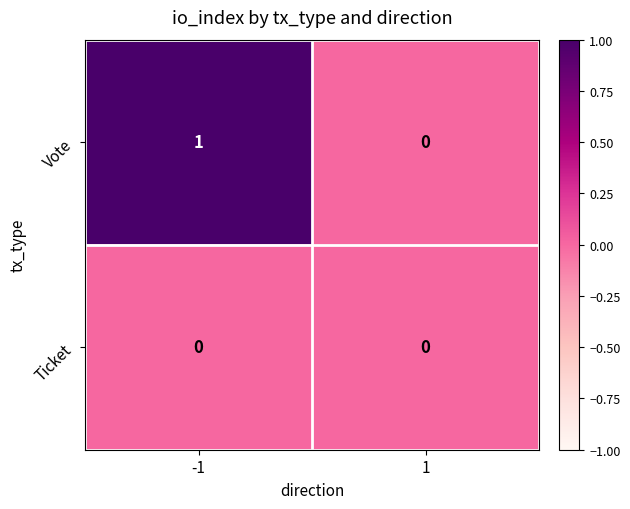

Which series has the largest range (max minus min)?

Vote